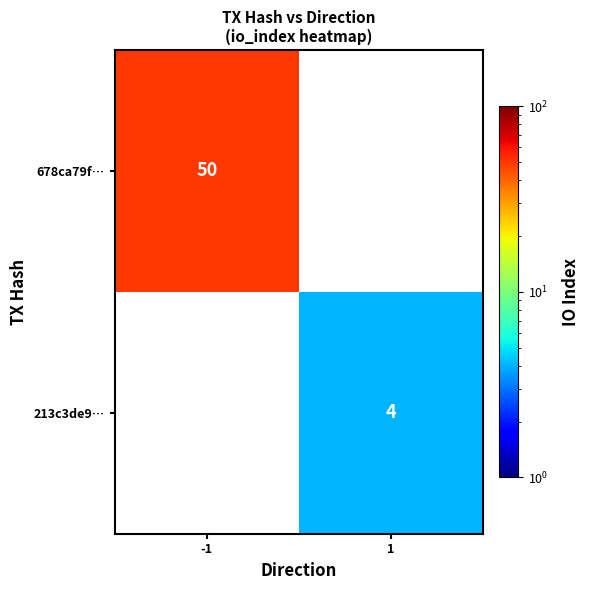

The 678ca79f… series shows 50 at -1. True or false?

True